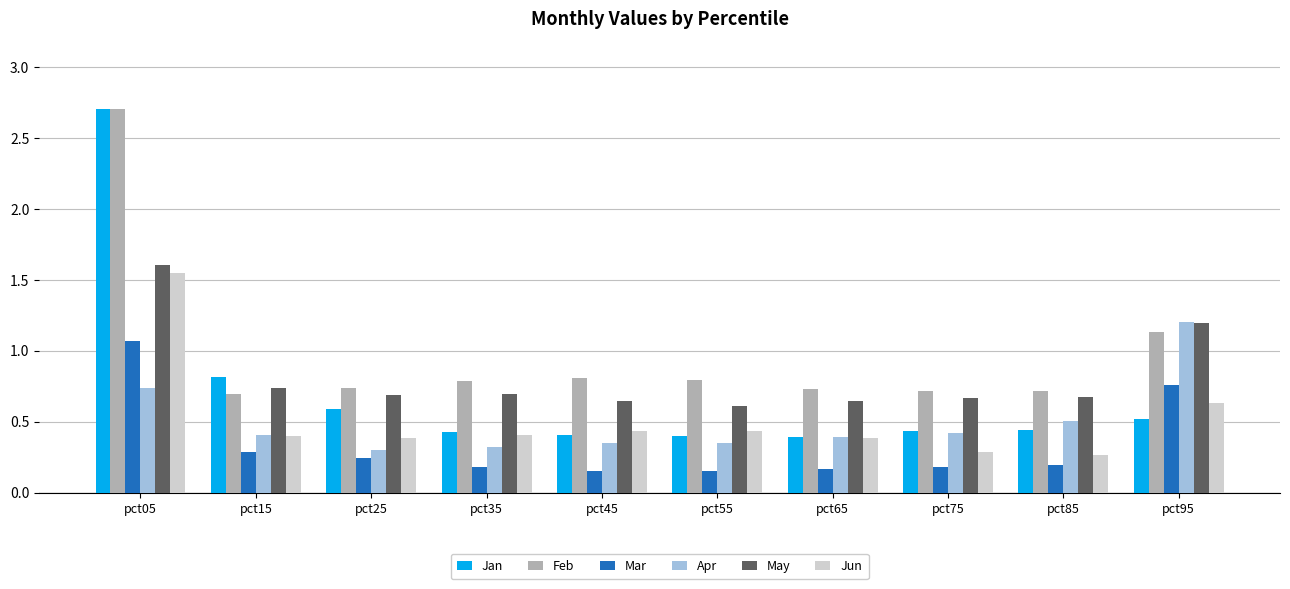

Which series has the largest total across all categories?

Feb